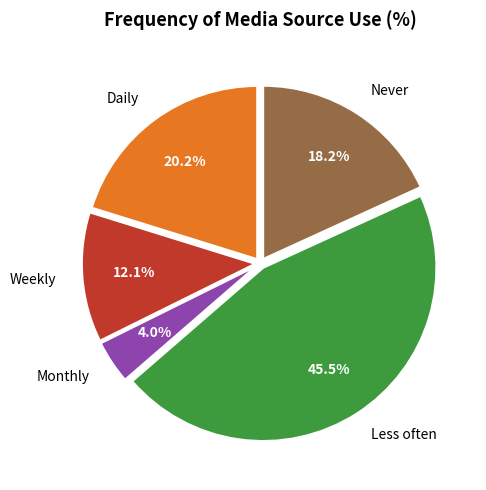

Rank the categories by value from lowest to highest.

Monthly, Weekly, Never, Daily, Less often